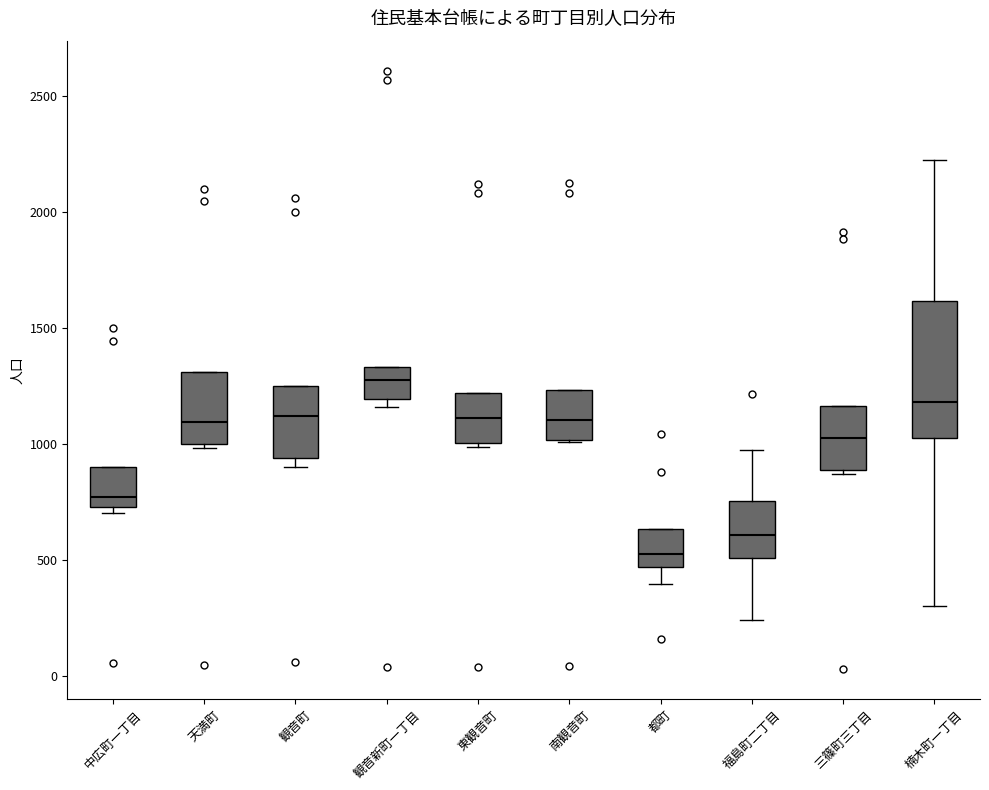

Where is the lower edge of the box for 観音町 on the y-axis? The values are not printed on the chart, so give them approximately, as read against the axis.

950